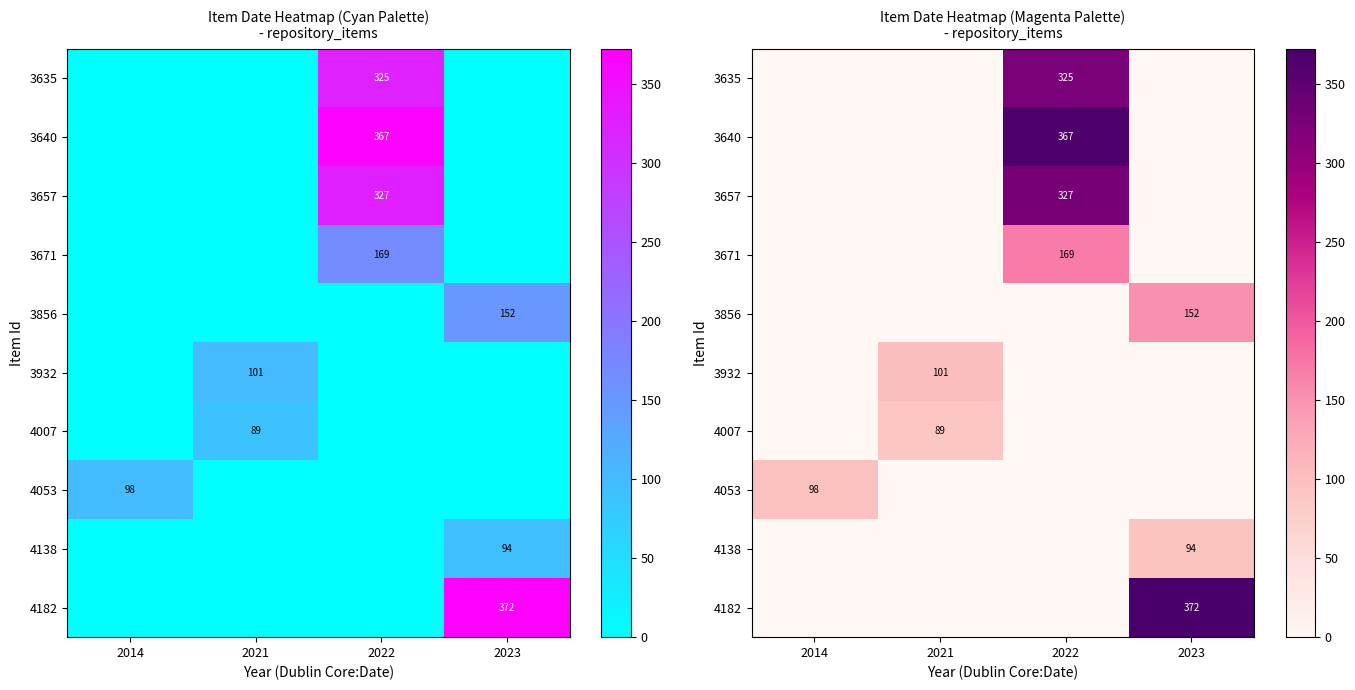

What is the difference between the highest and lowest values at 2022?

367